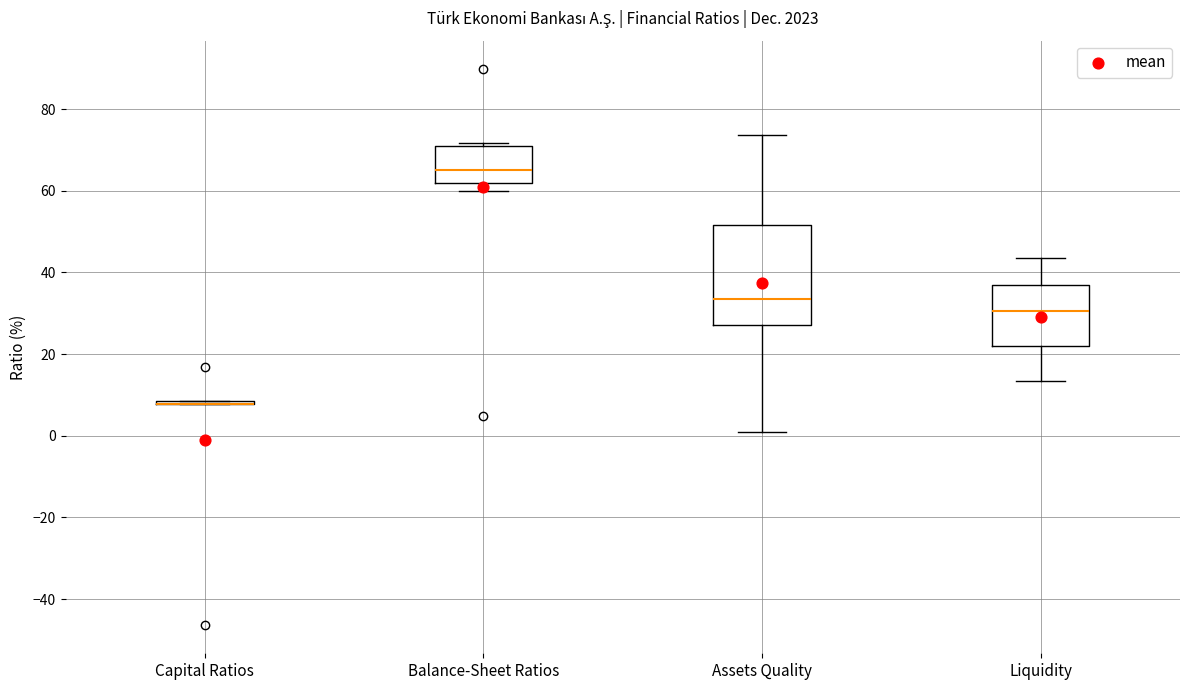

Where is the lower edge of the box for Assets Quality on the y-axis? The values are not printed on the chart, so give them approximately, as read against the axis.

28